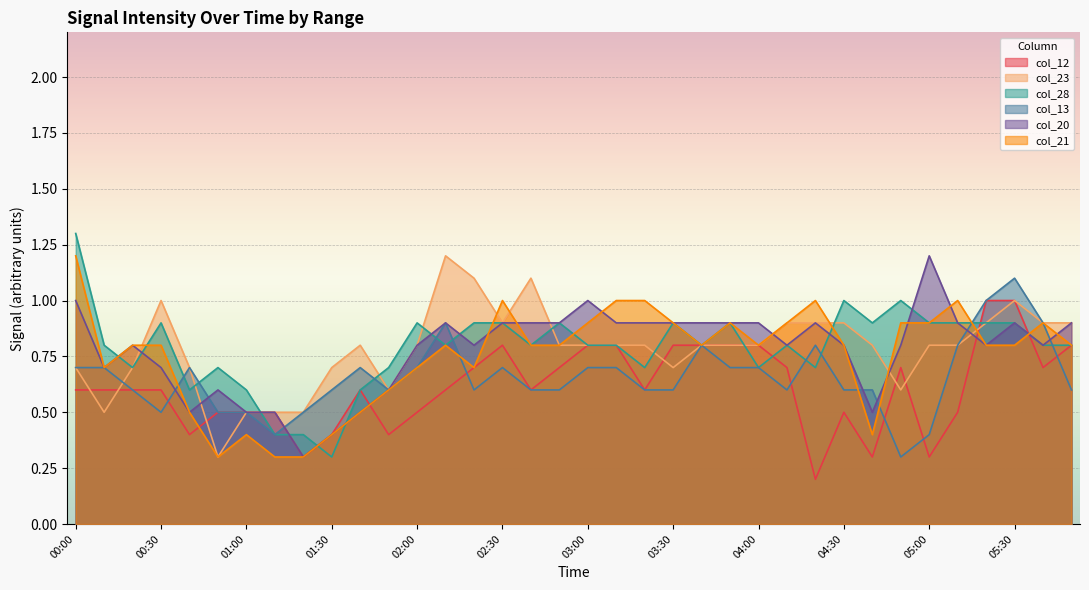

Where is the first local maximum for col_13?

00:40